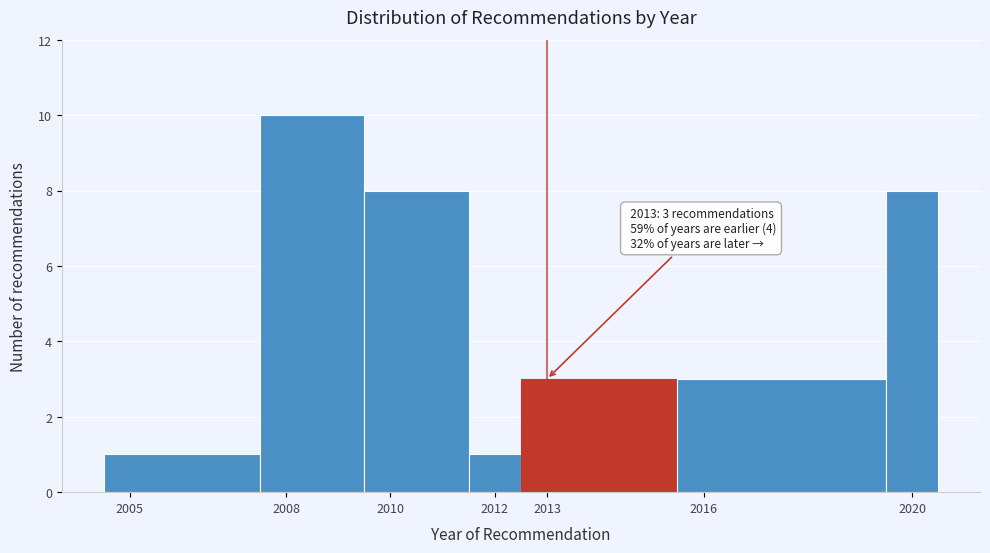

Over which range of the x-axis is the bar tallest?

2007.5 to 2009.5